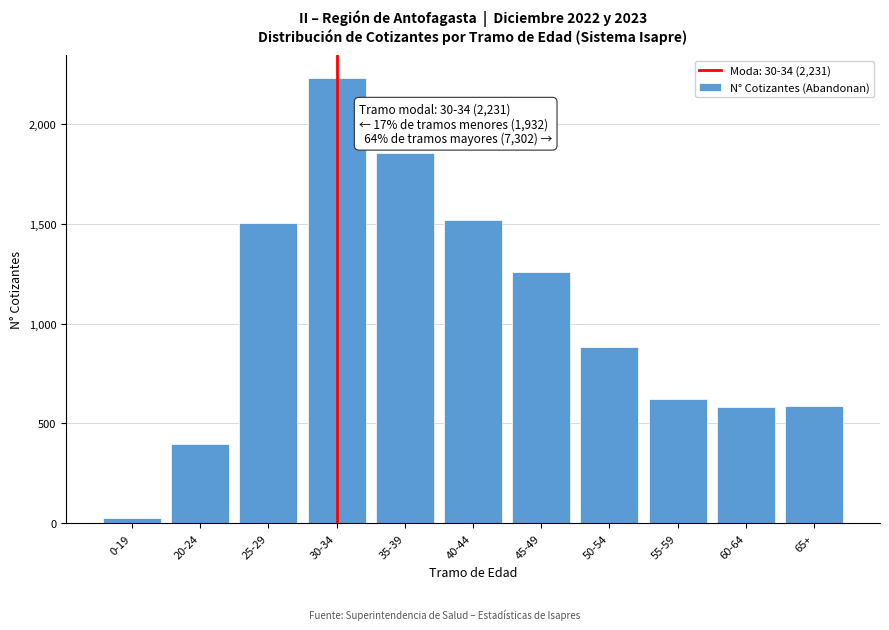

What is the greatest value displayed?

2231